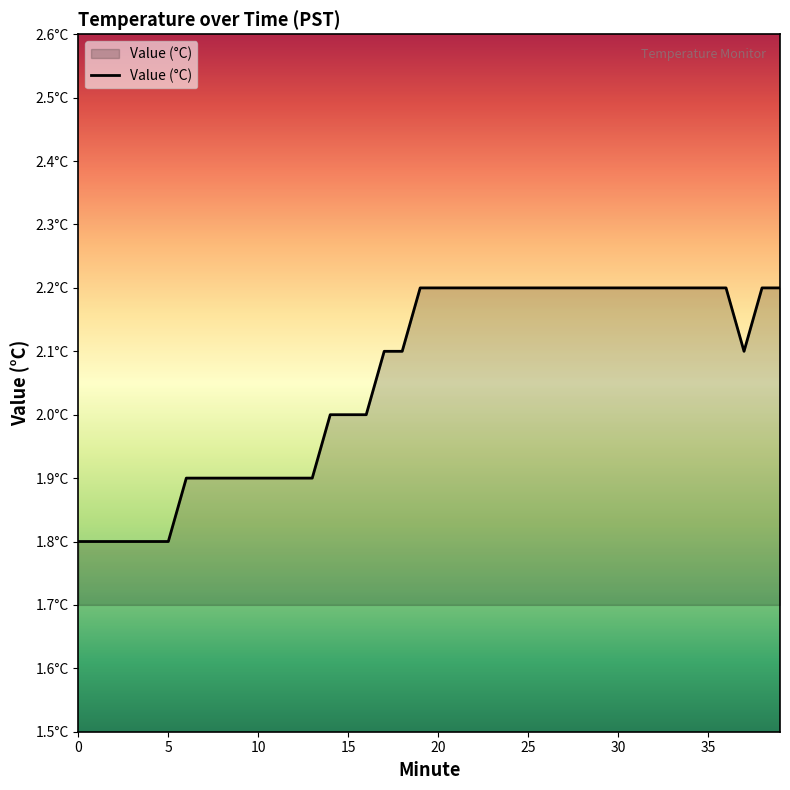

What is the difference between the maximum and minimum values?

0.4